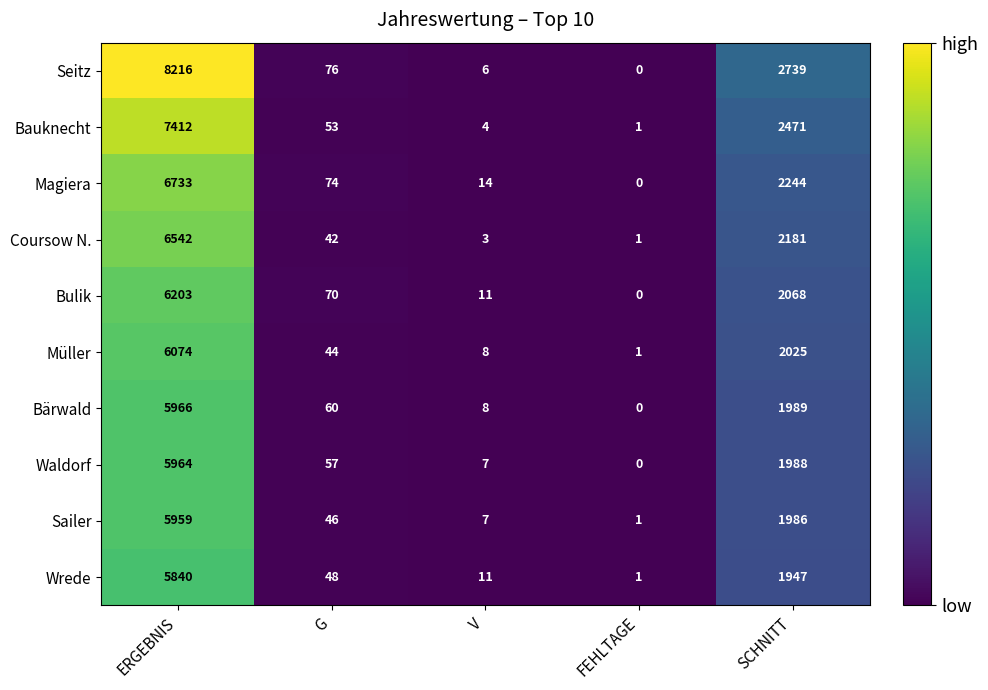

What is the difference between the maximum and minimum values in the Sailer series?

5958